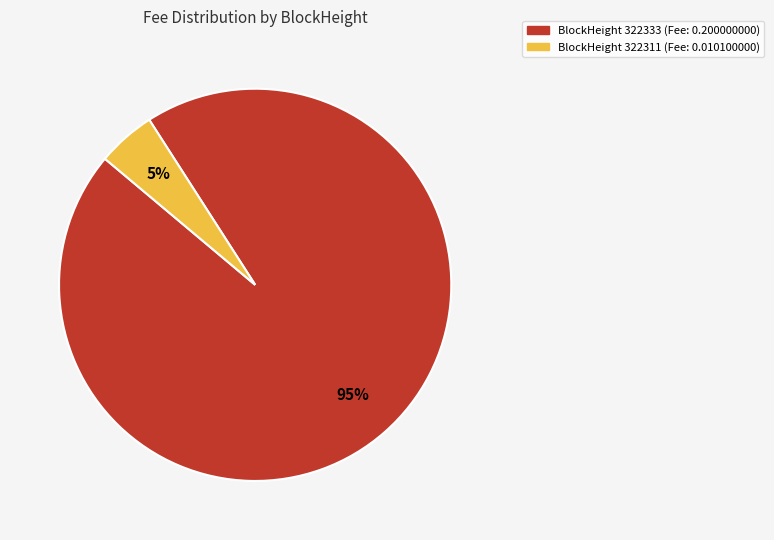

To the nearest percent, what is the difference between the largest and smallest slice percentages?

90%